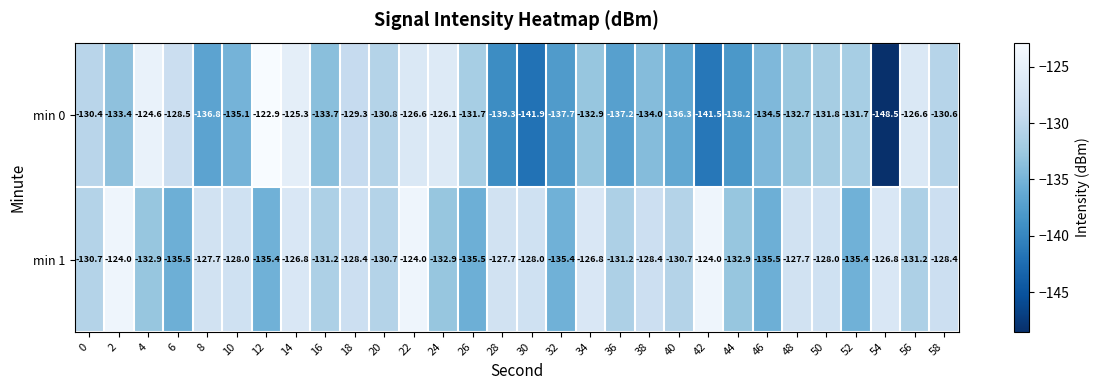

What is the difference between the highest and lowest values at 12?

12.5